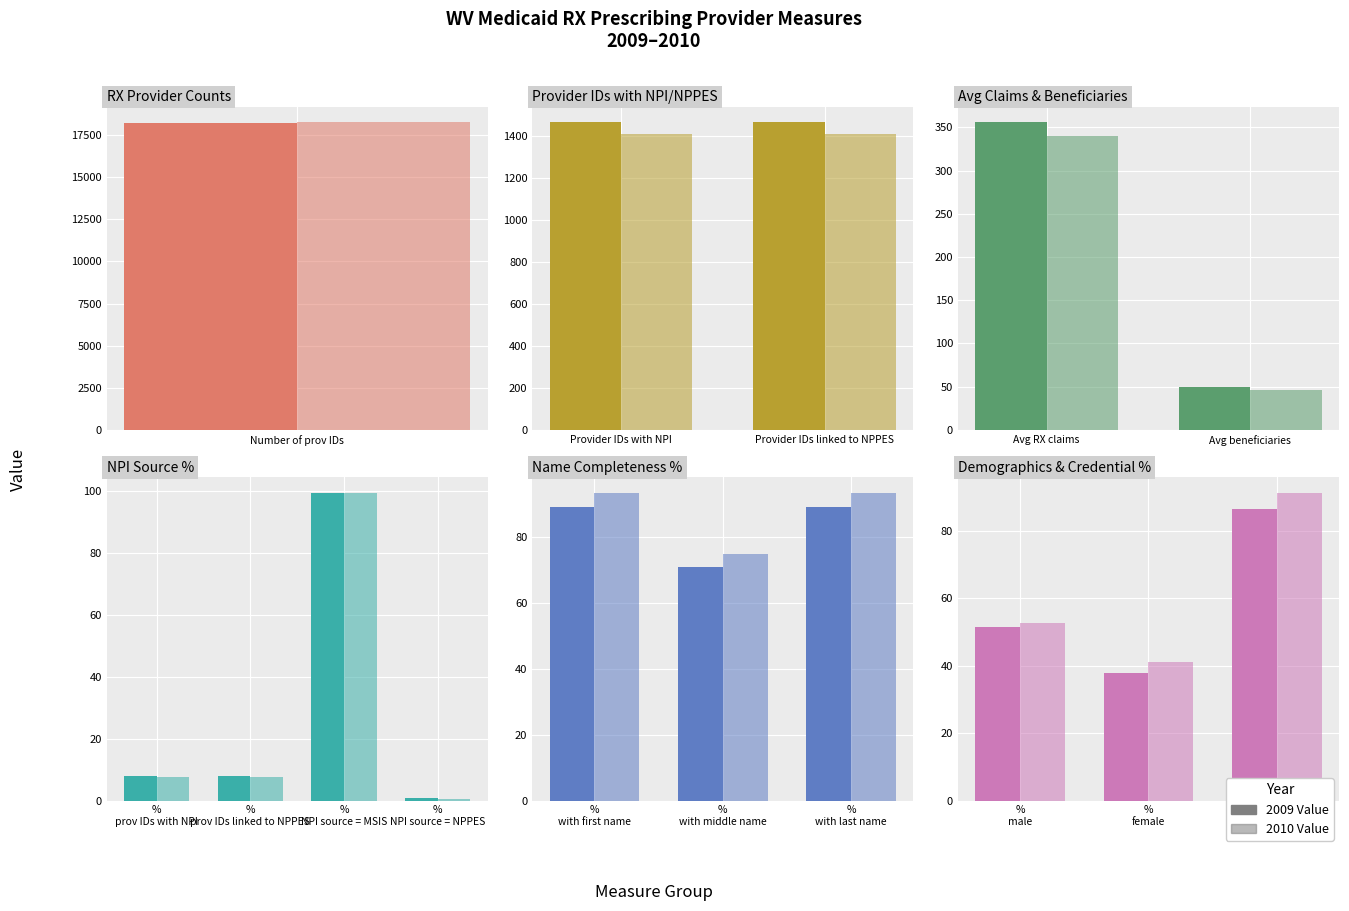

How many data points does each series have?

3